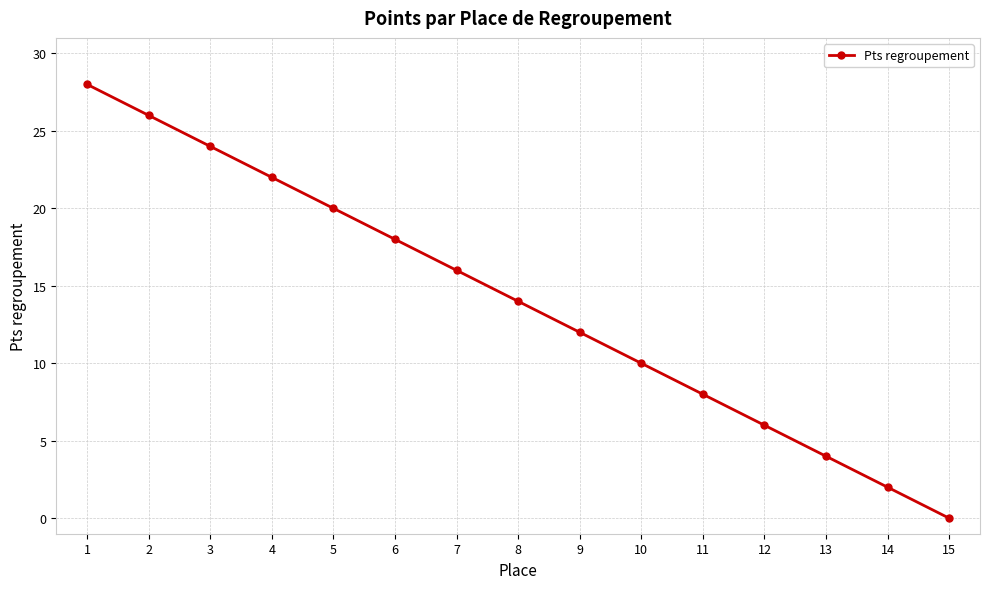

What is the change in value from 2 to 4?

-4